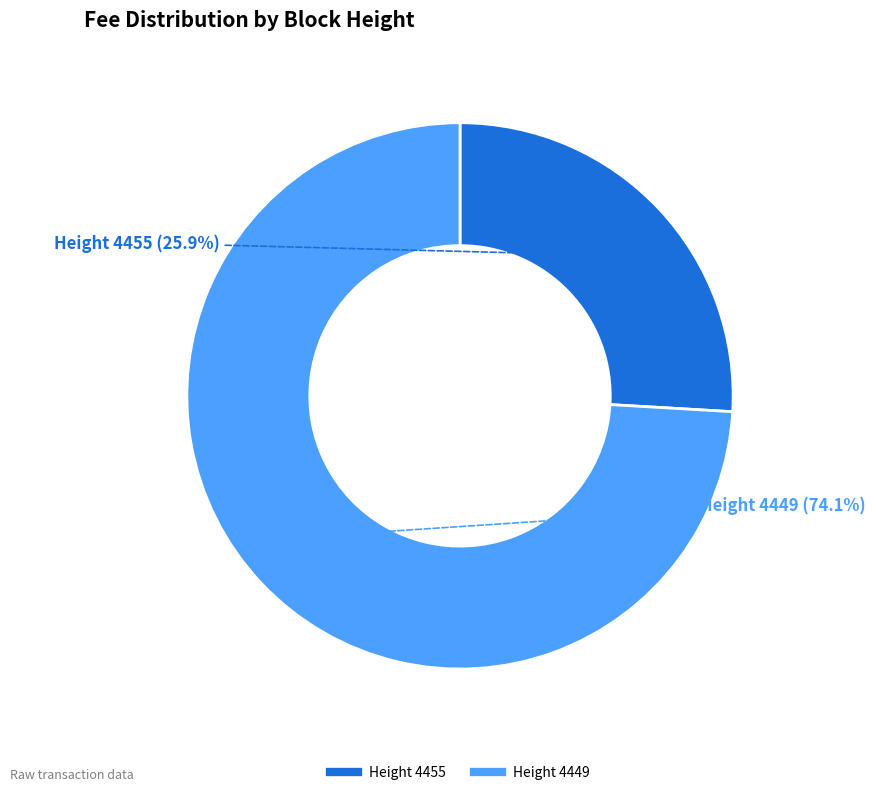

Is there any slice that represents more than half of the pie?

Yes